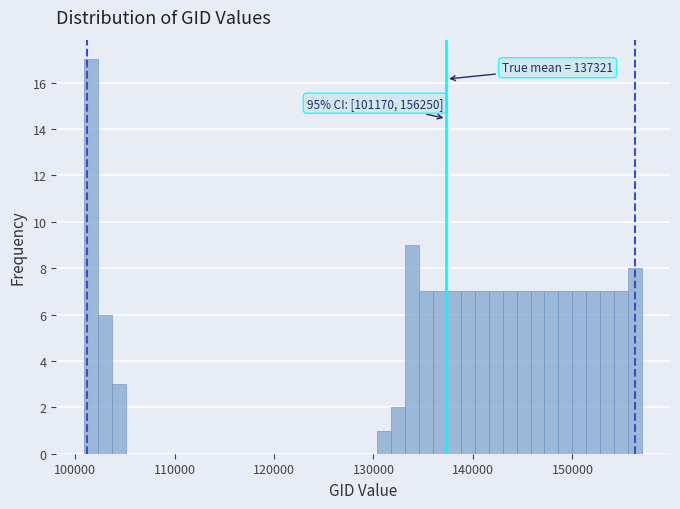

Around what value on the x-axis is the tallest bar? Give the approximate position of its centre, as read against the axis.

102000